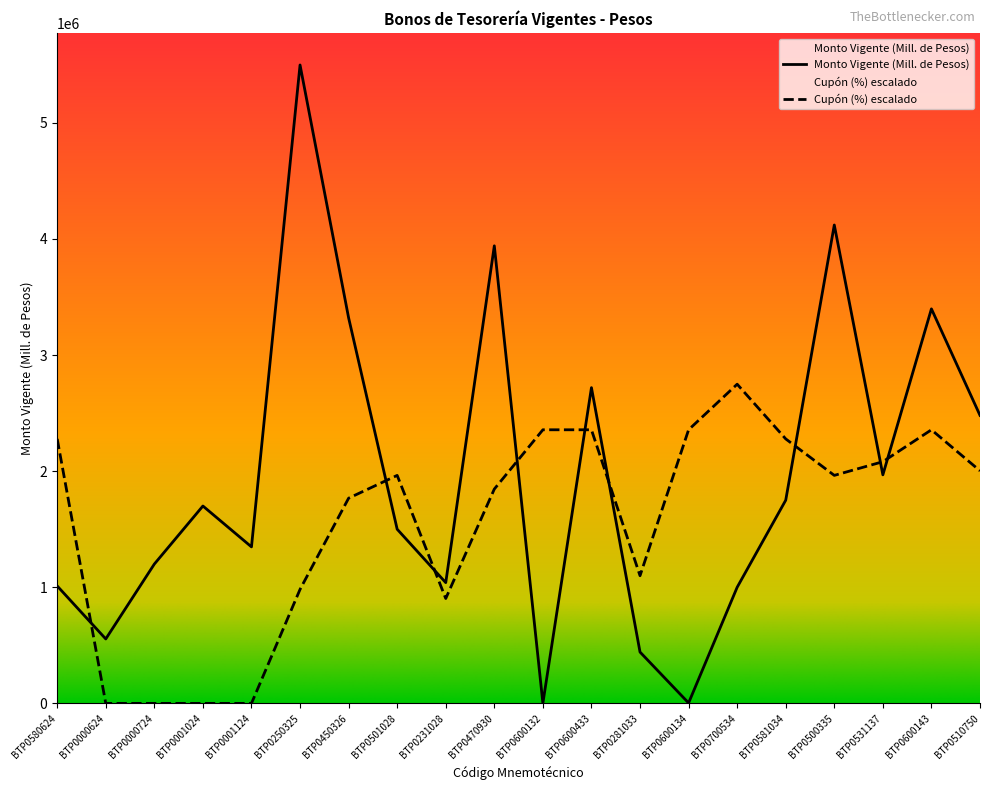

At which category is the sum across all series the highest?

BTP0250325